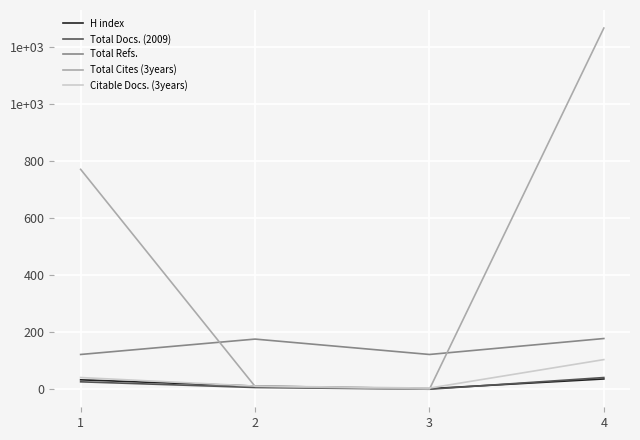

Is this an area chart (filled region under the line)?

No